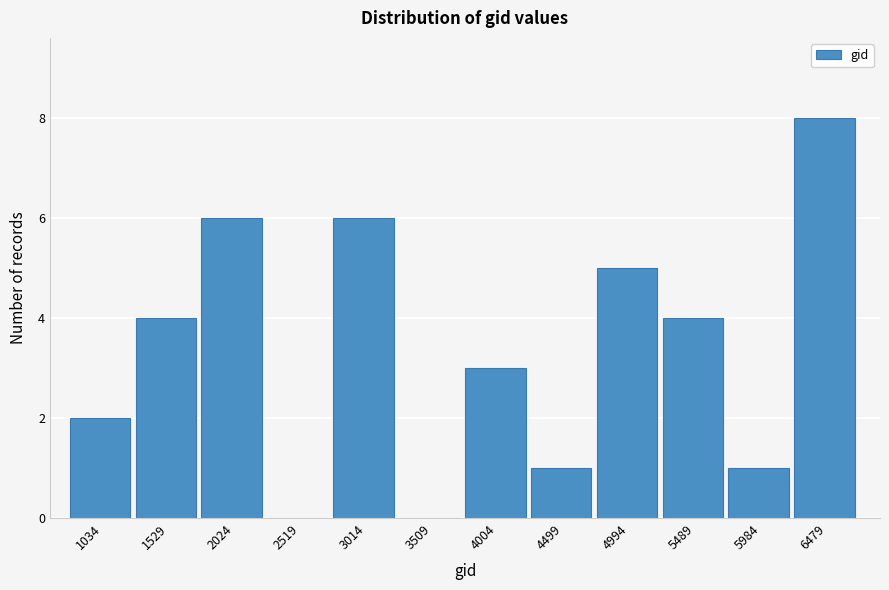

Reading left to right, list all the values displayed in this chart.

1034=2	1529=4	2024=6	2519=0	3014=6	3509=0	4004=3	4499=1	4994=5	5489=4	5984=1	6479=8